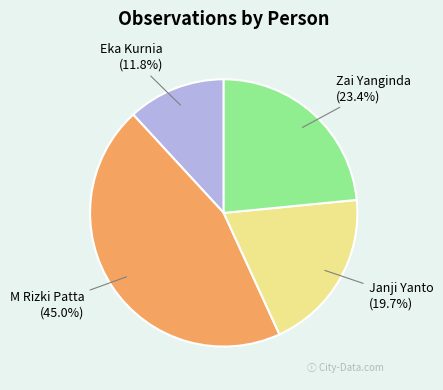

Rank the categories by value from lowest to highest.

Eka Kurnia, Janji Yanto, Zai Yanginda, M Rizki Patta